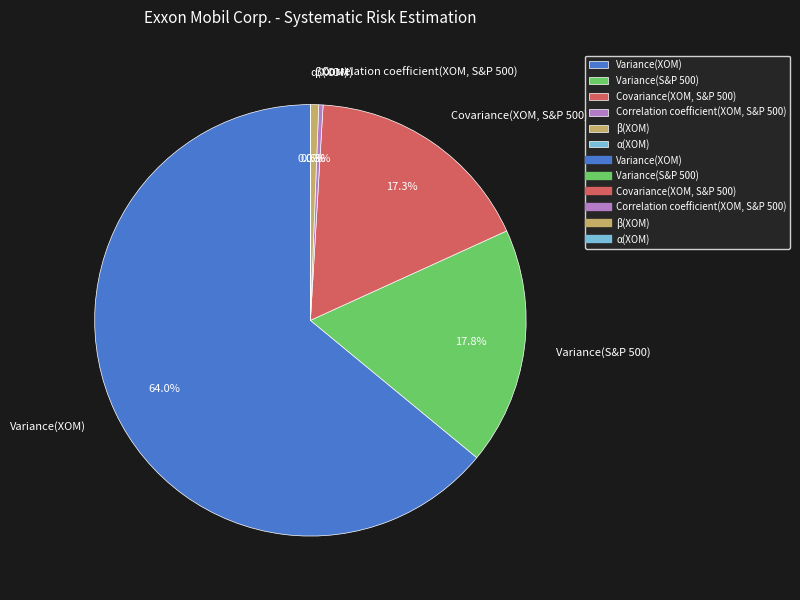

Is it true that Variance(XOM) is 64% of the pie?

True